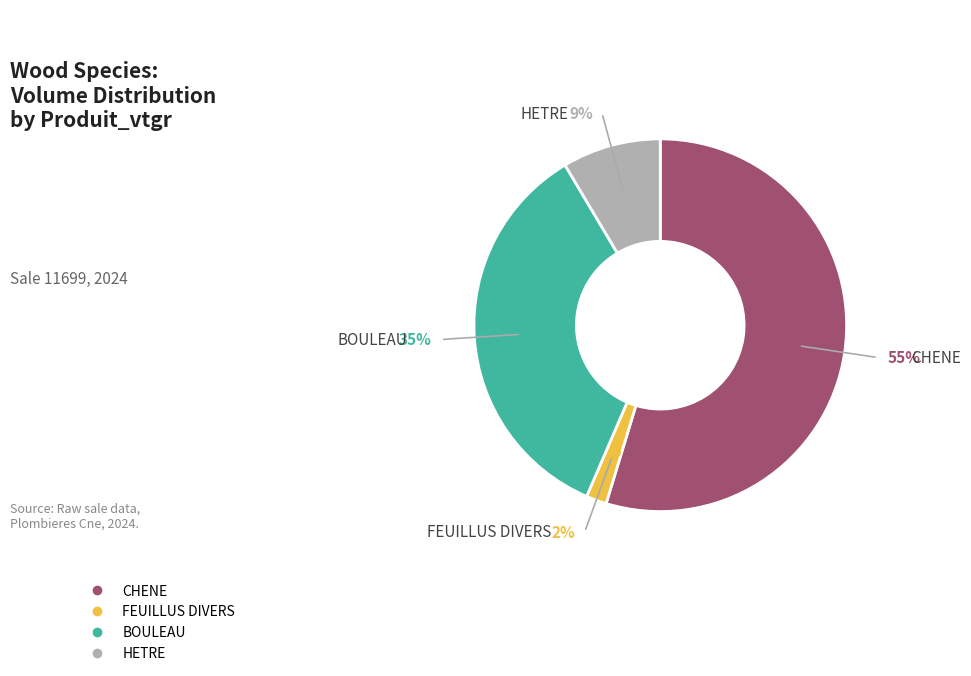

What is the largest slice in the pie chart?

CHENE